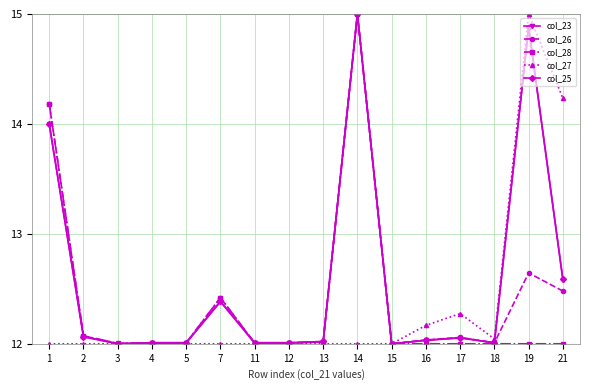

Between 13 and 14, which series saw the biggest shift?

col_23